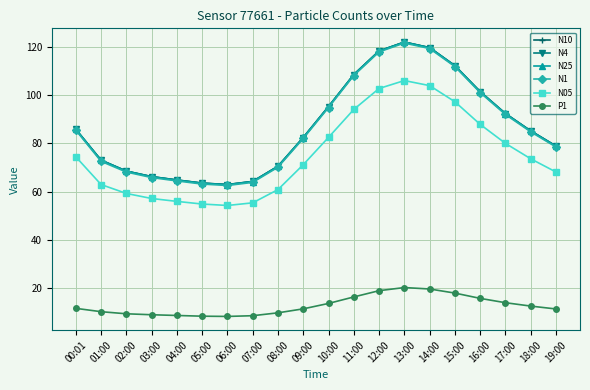

What is the spread (max minus min) of values at 03:00?

57.4